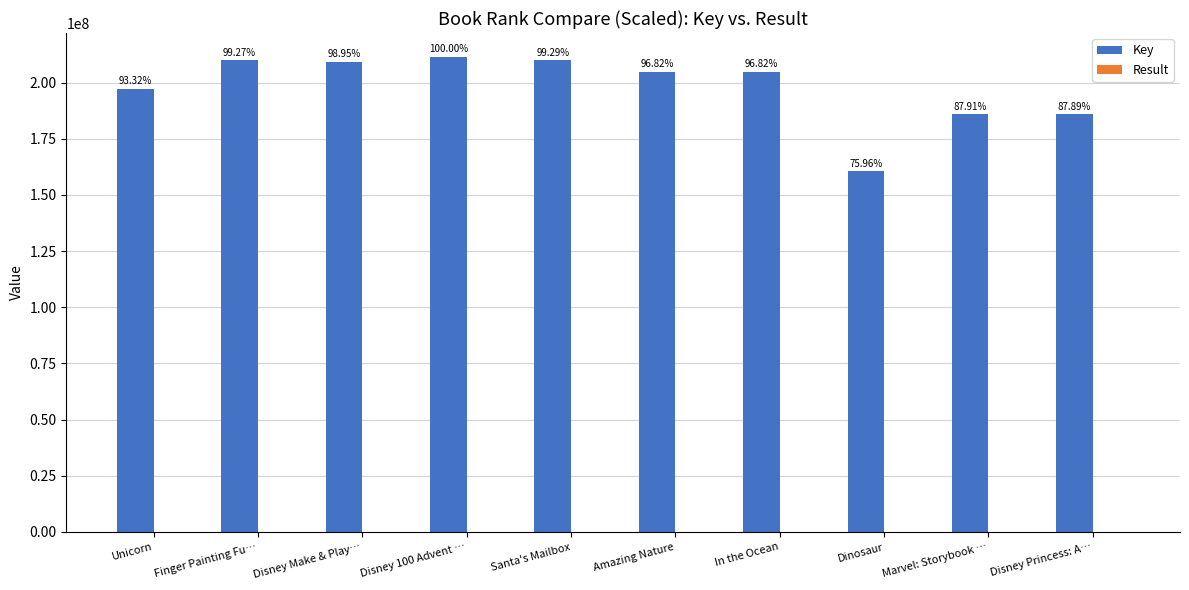

What is the difference between the second highest and second lowest values in the Key series?

24092745